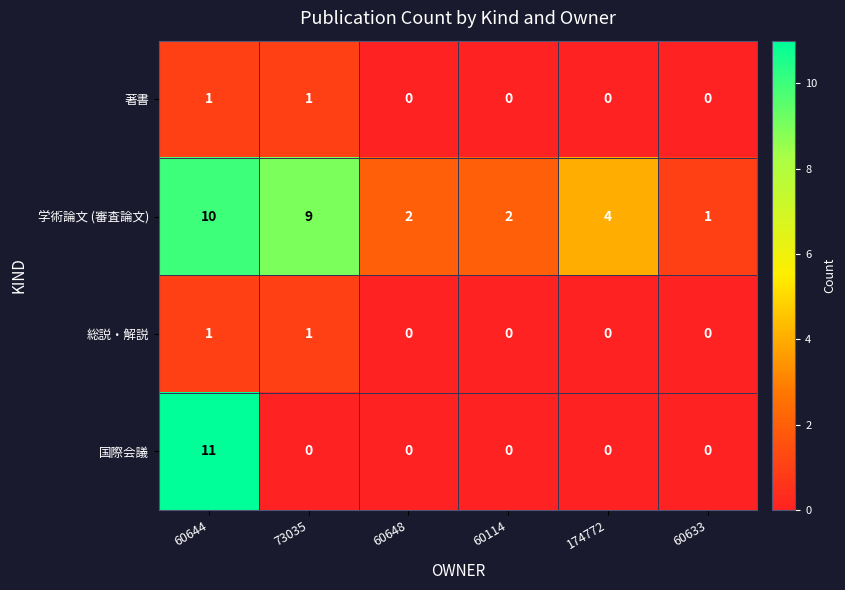

What is the difference between the second highest and minimum values in the 学術論文 (審査論文) series?

8